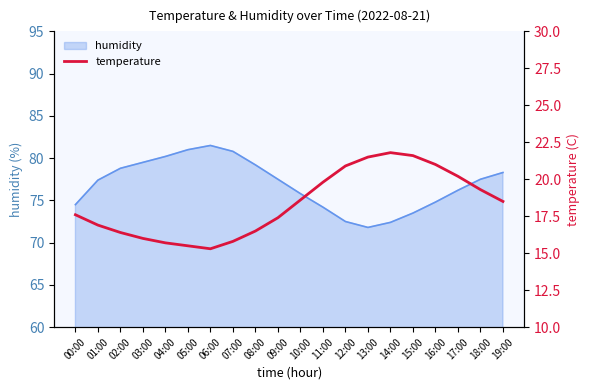

What is the difference between the values at 11:00 and 14:00?

2.0